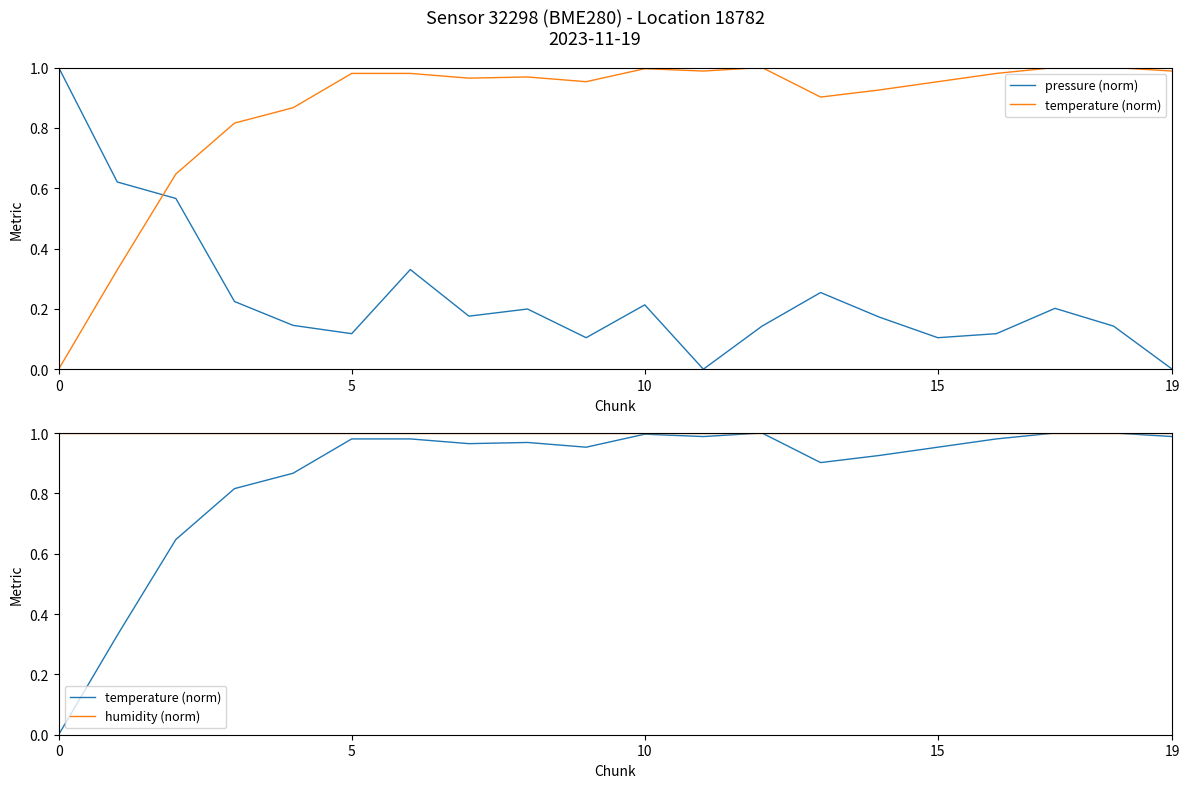

How many values in the pressure (norm) series exceed 0?

18